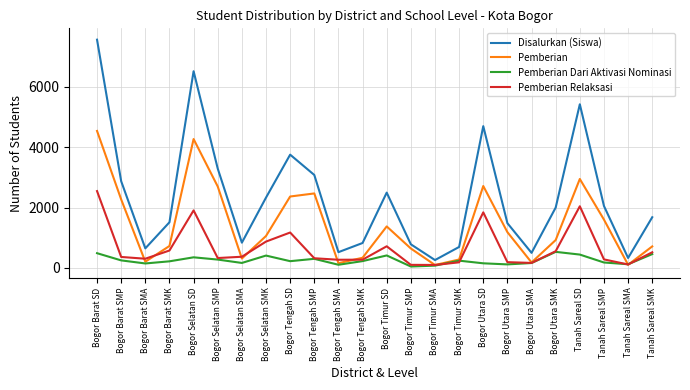

Is the value of Pemberian Dari Aktivasi Nominasi at Bogor Utara SMP greater than the value of Disalurkan (Siswa) at Bogor Selatan SMP?

No